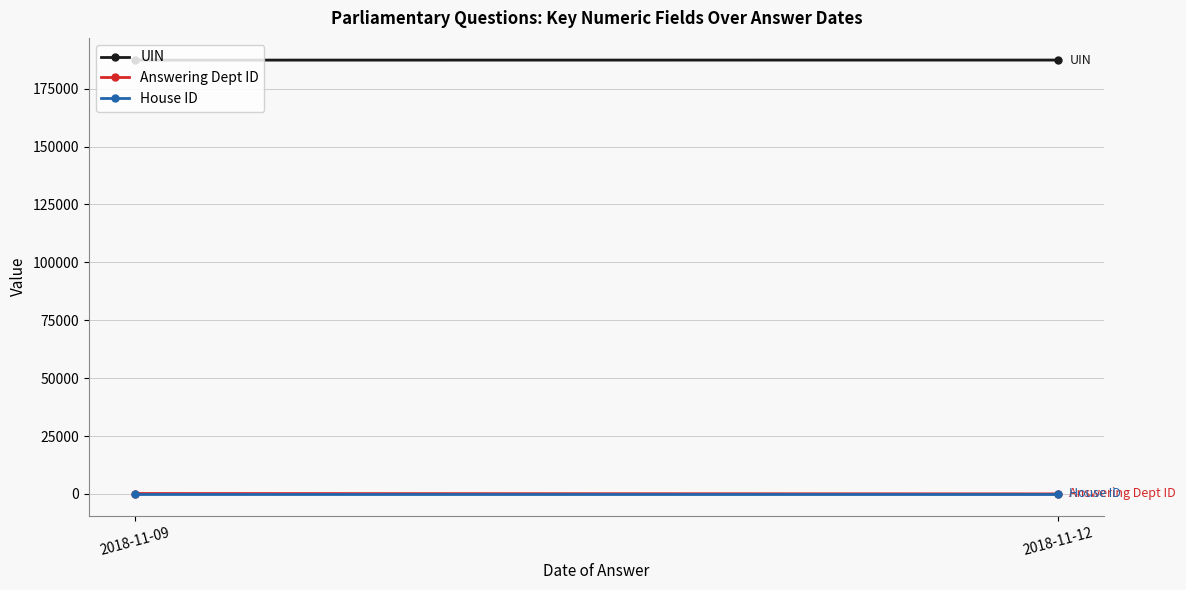

True or false: Answering Dept ID has a value of 140.5 at 2018-11-09.

False